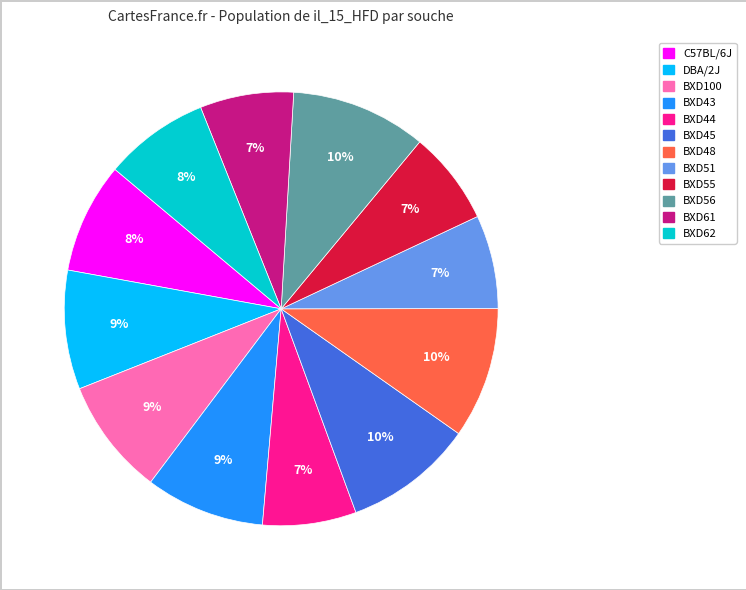

To the nearest percent, what is the difference between the BXD48 and BXD61 slice percentages?

3%